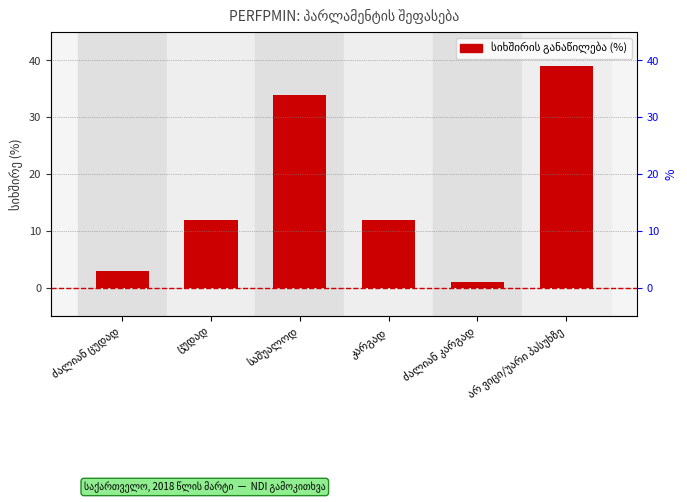

What is the minimum value shown in the chart?

1